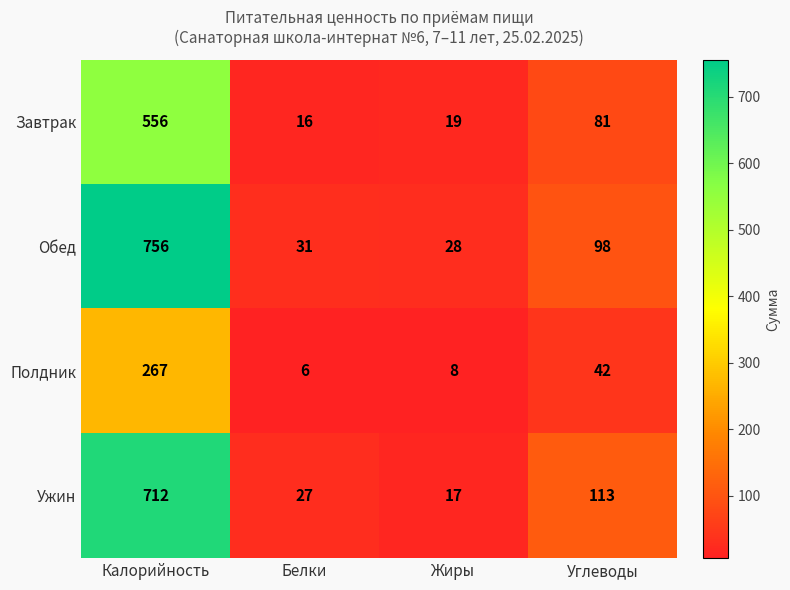

The value of Завтрак at Жиры is 19. True or false?

True